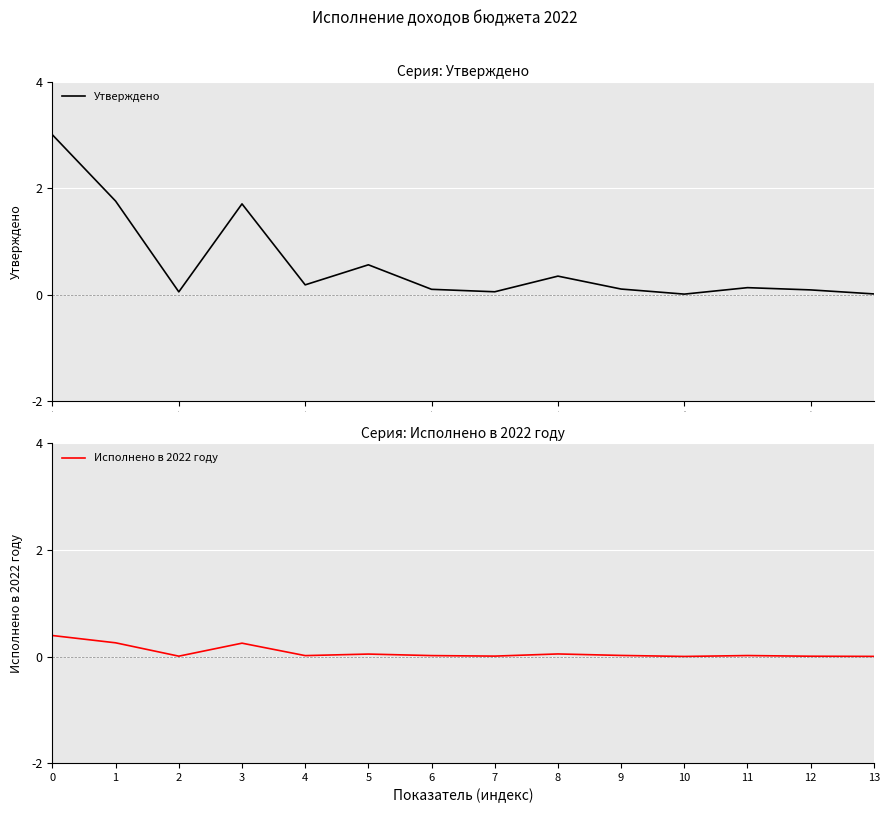

The value of Исполнено в 2022 году at 0 is 0.4. True or false?

True